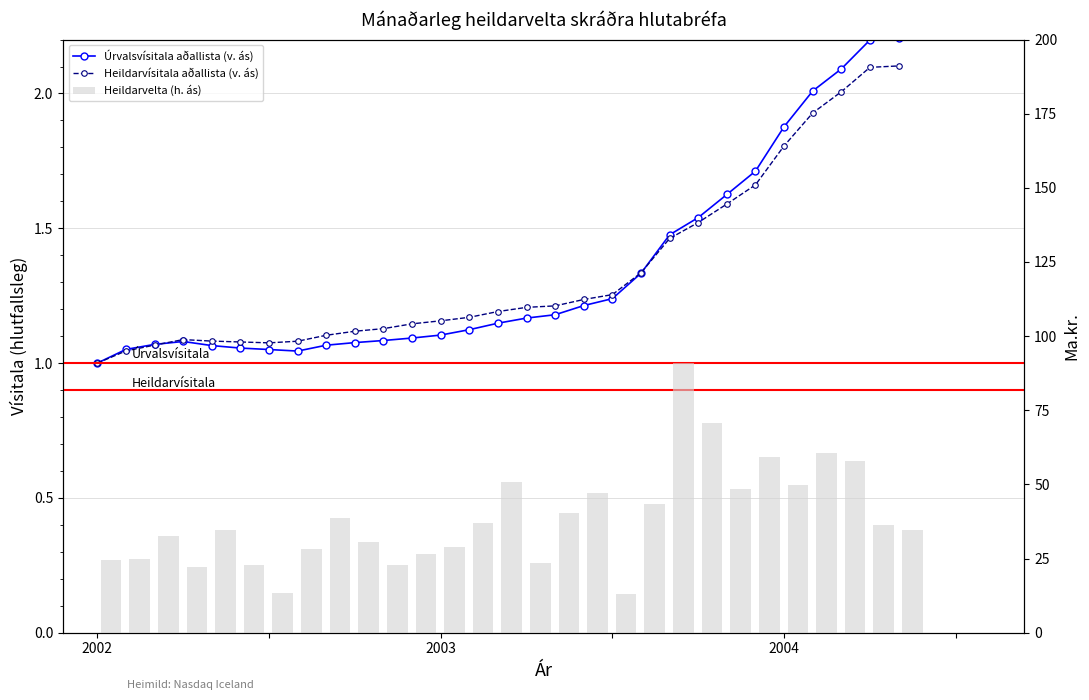

Is it true that Heildarvísitala aðallista (v. ás) equals 2.8 at 22?

False